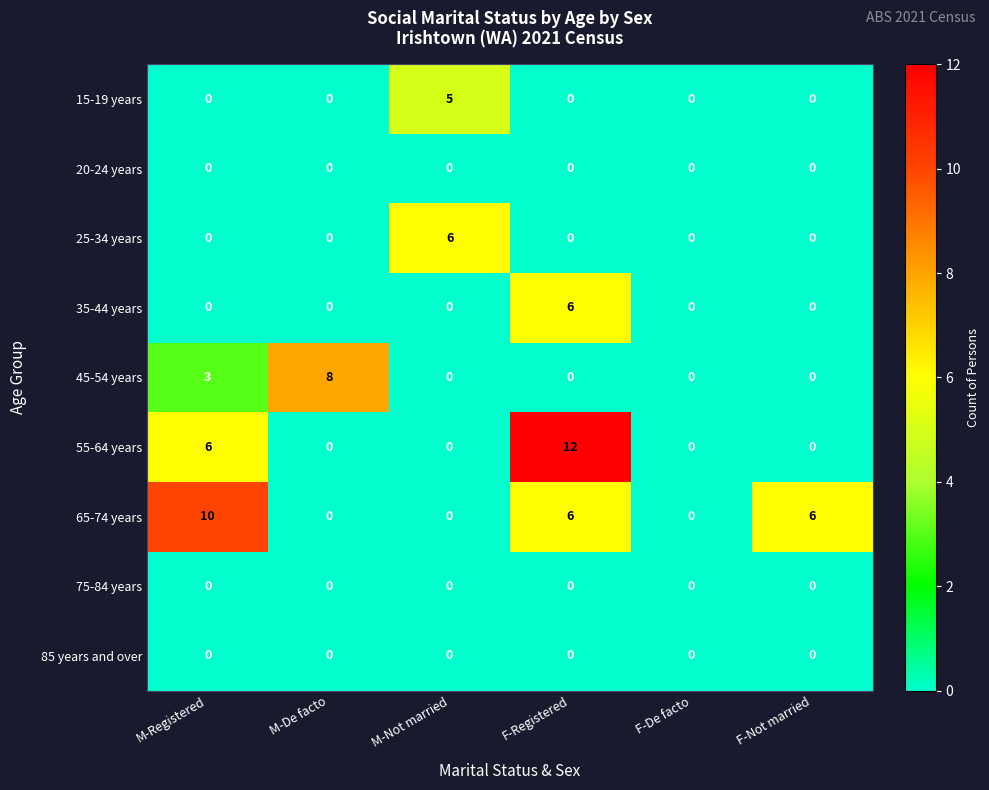

The 15-19 years series shows -3 at M-Registered. True or false?

False